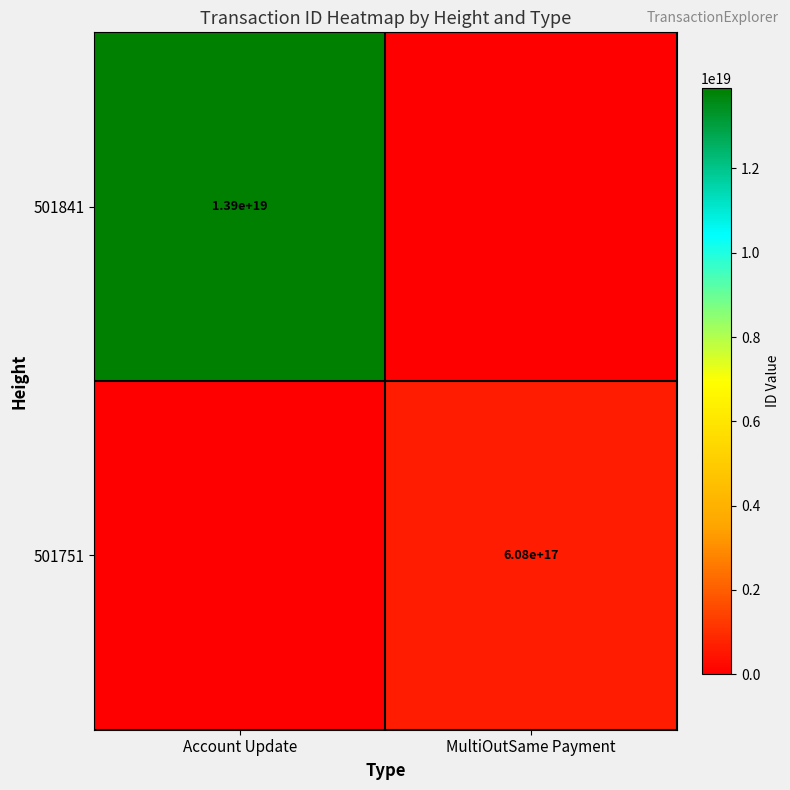

The value of 501751 at MultiOutSame Payment is 608000000000000000. True or false?

True